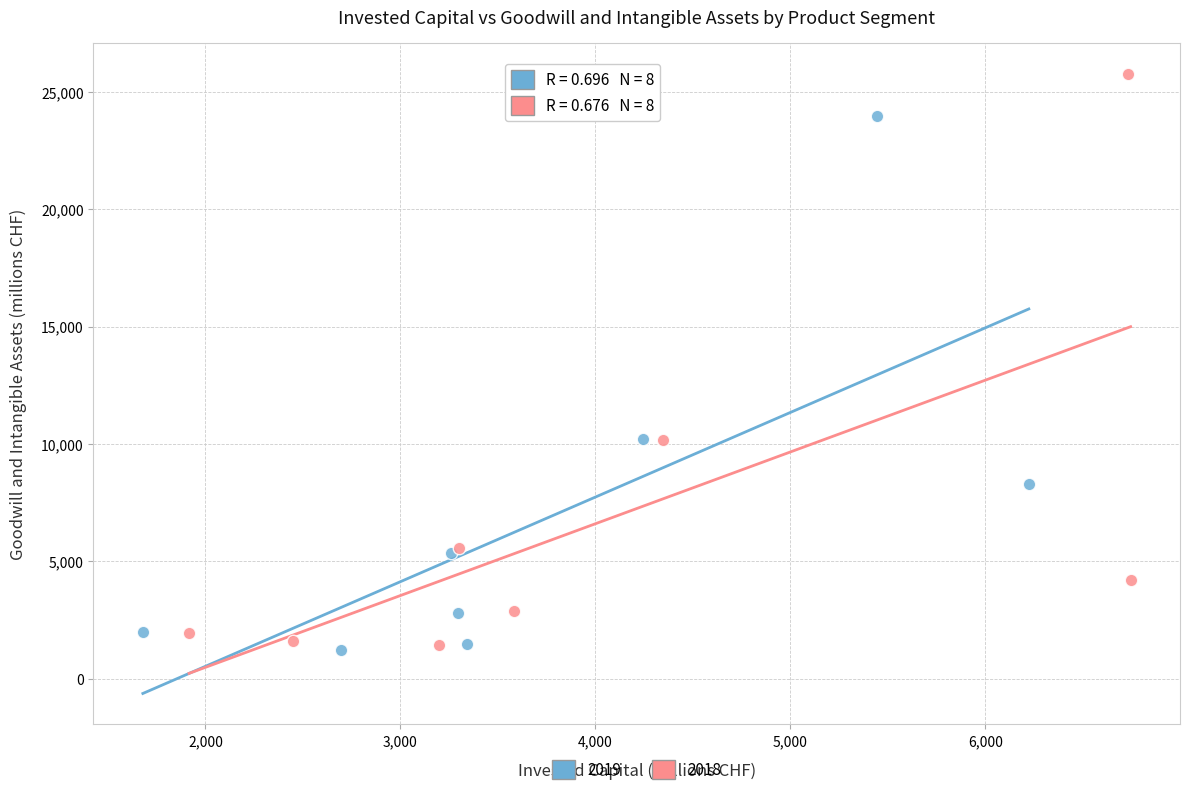

Which series has the largest Y range (max minus min)?

2018